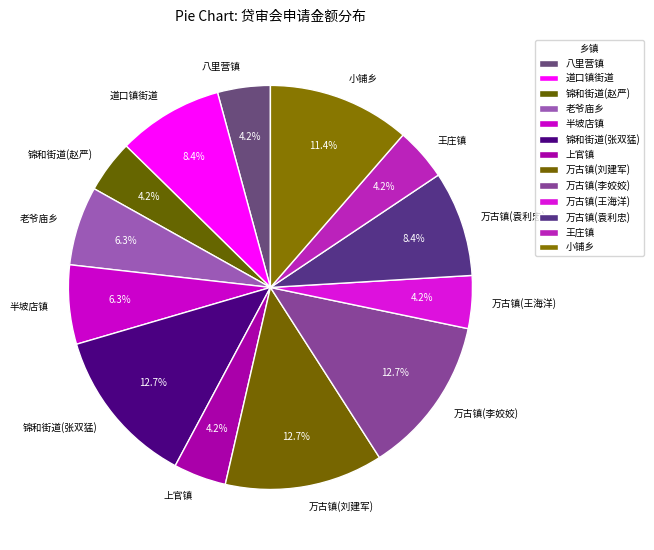

What percentage do 万古镇(李姣姣) and 王庄镇 together represent?

16.9%